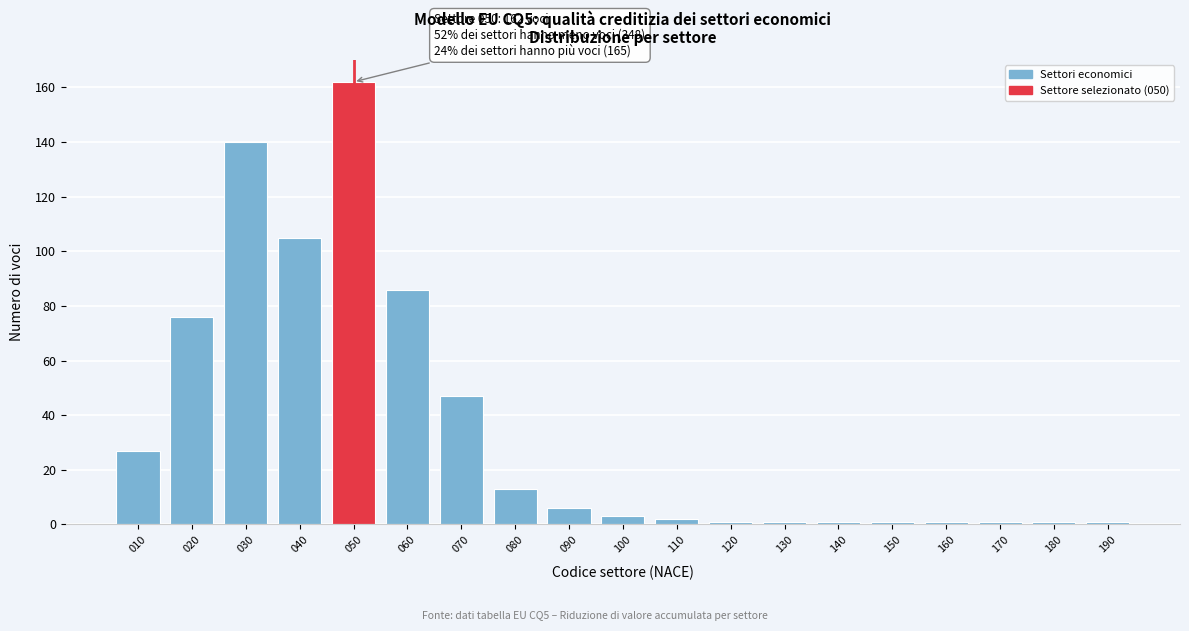

Reading left to right, what are all the values shown in this chart?

010=27	020=76	030=140	040=105	050=162	060=86	070=47	080=13	090=6	100=3	110=2	120=1	130=1	140=1	150=1	160=1	170=1	180=1	190=1